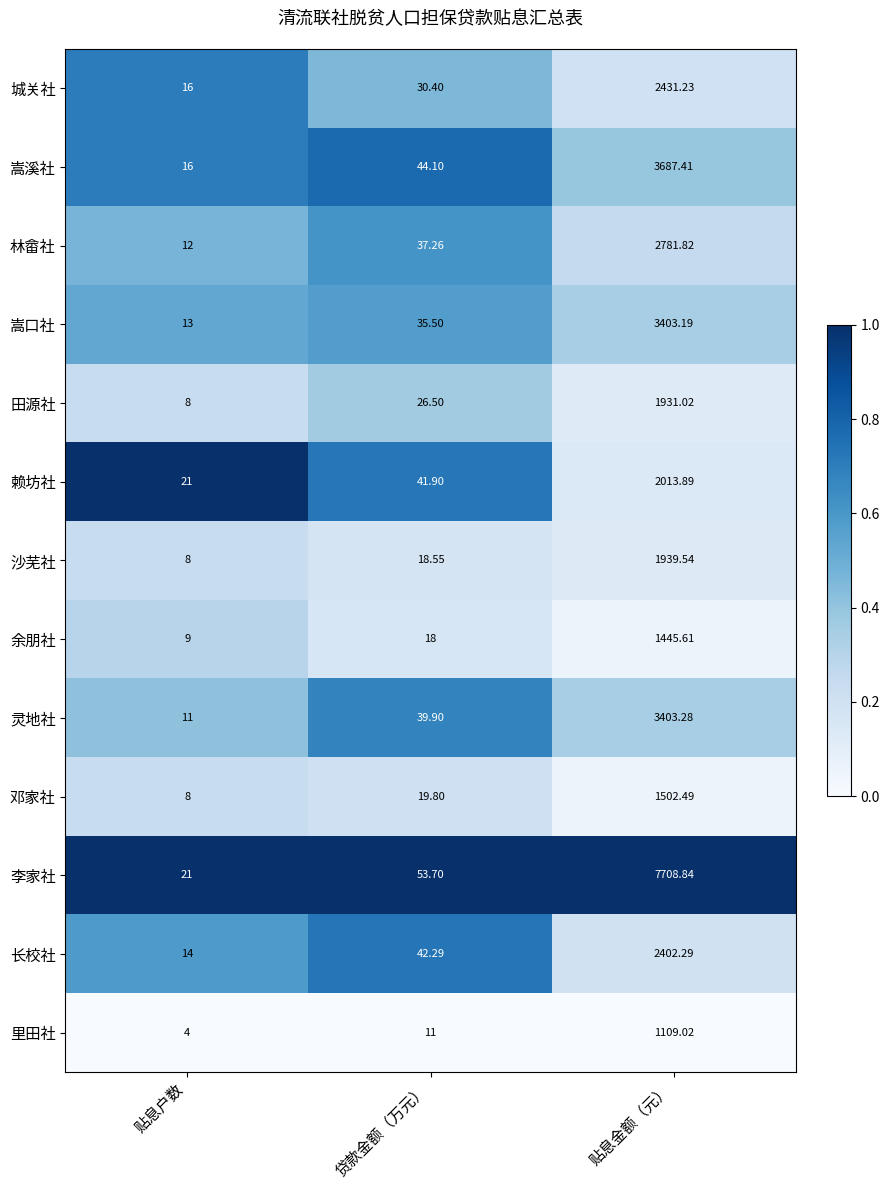

Which series has the largest range (max minus min)?

李家社